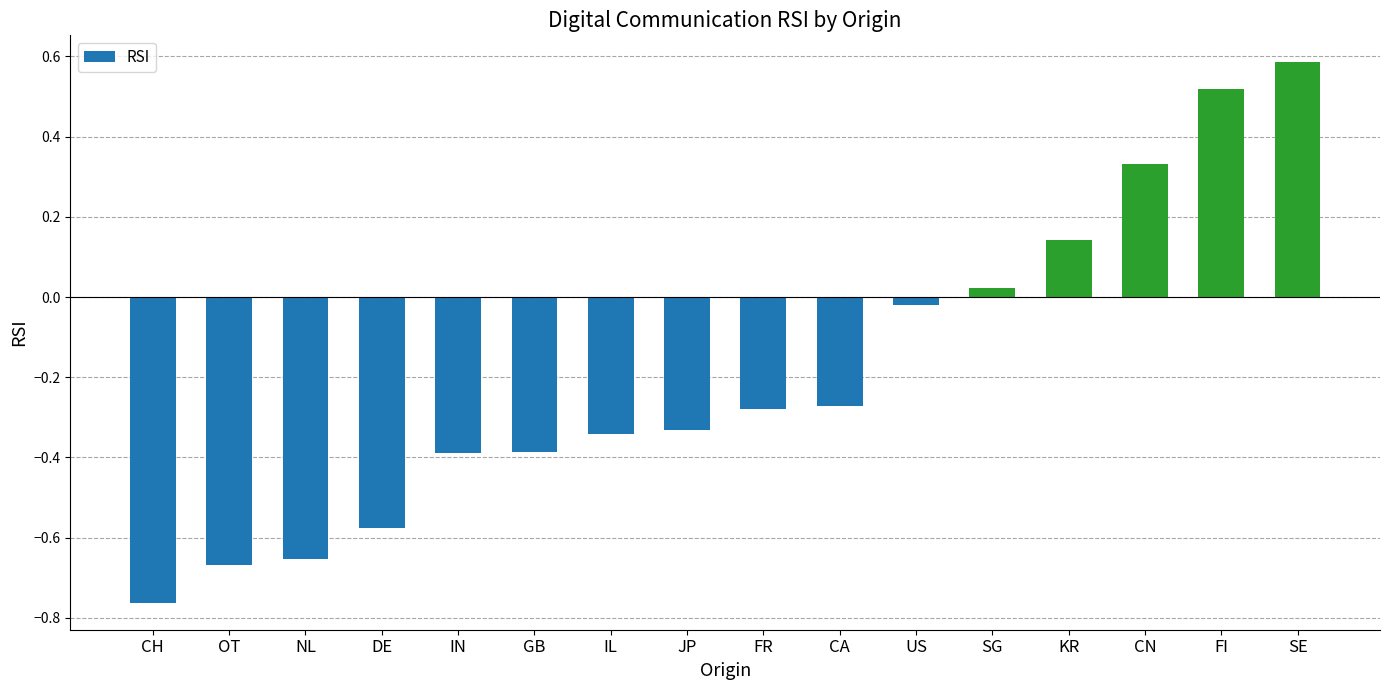

Which category has the highest value across all series?

SE